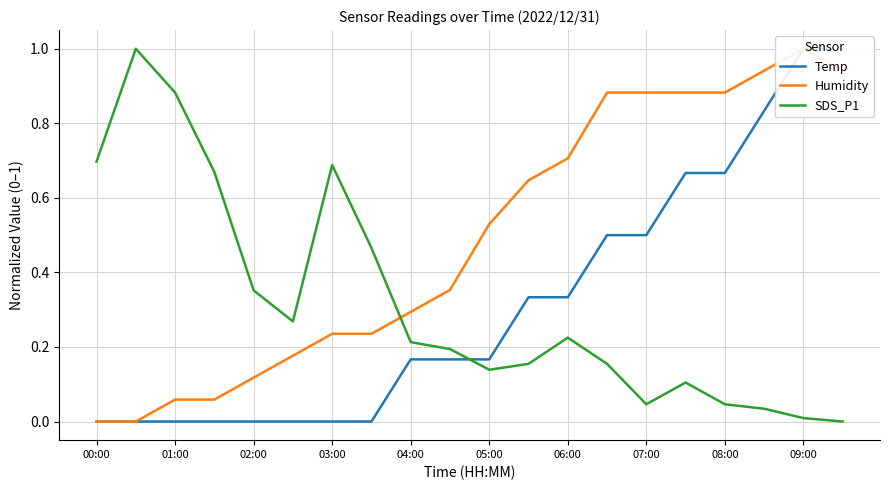

Is it true that SDS_P1 equals 0.1 at 06:00?

False